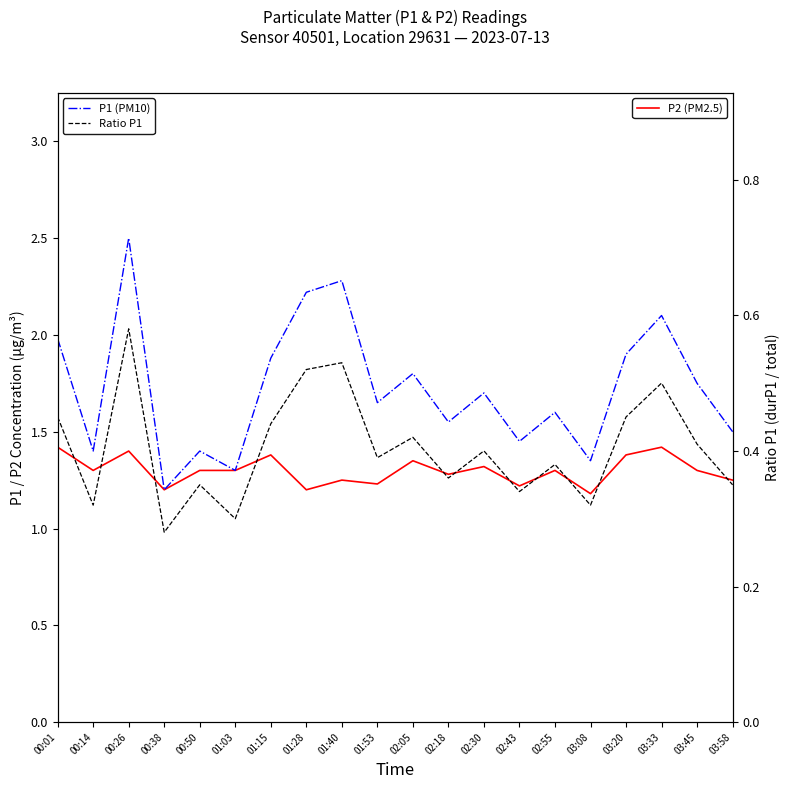

What is the minimum value for P1 (PM10)?

1.2